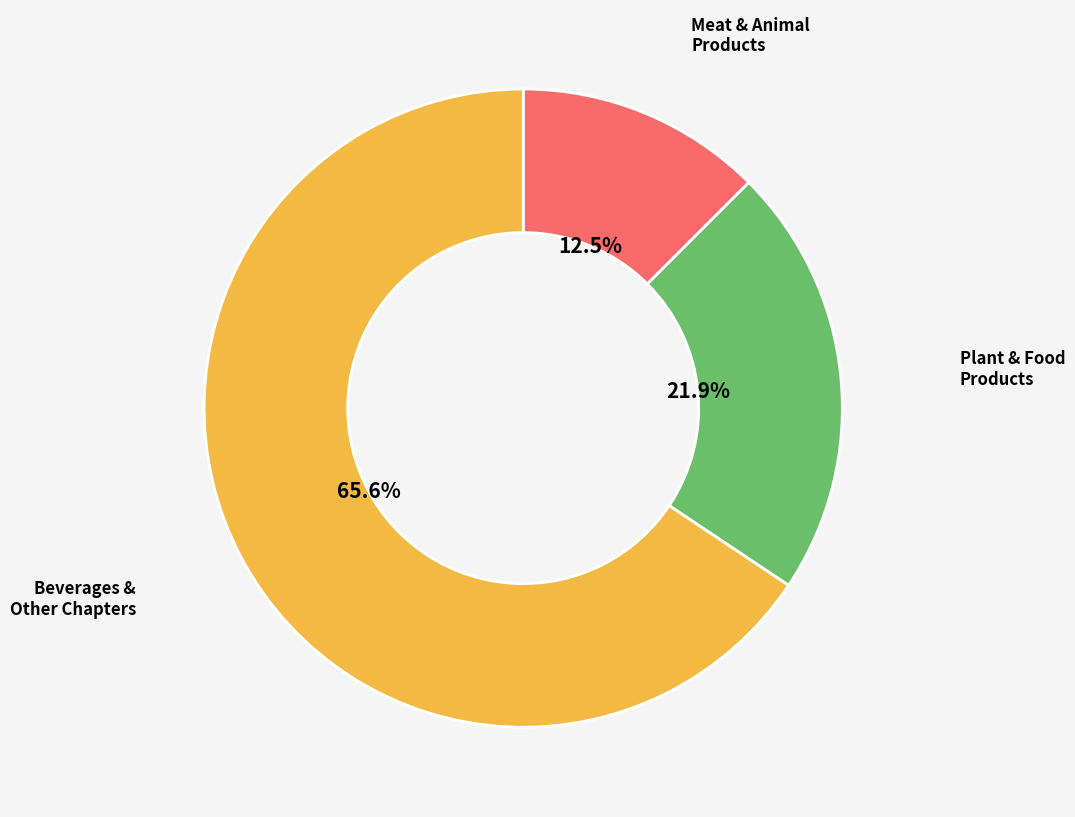

How many segments does this pie chart have?

3